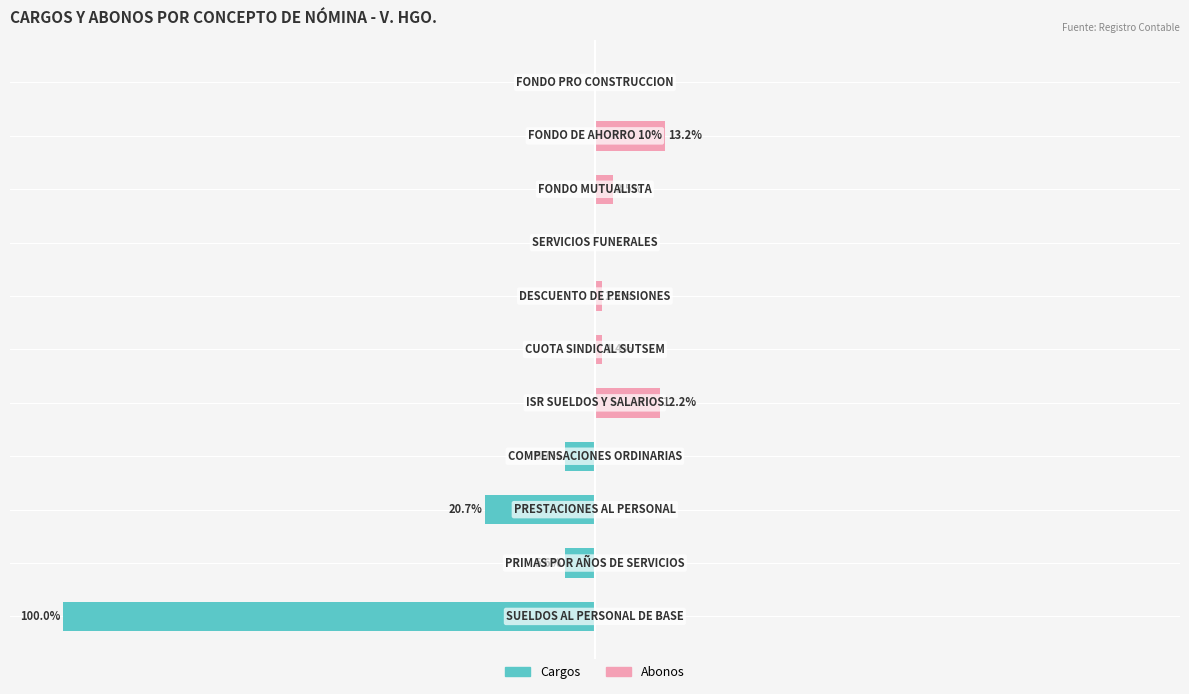

What is the lowest value of the Cargos series?

-100.0